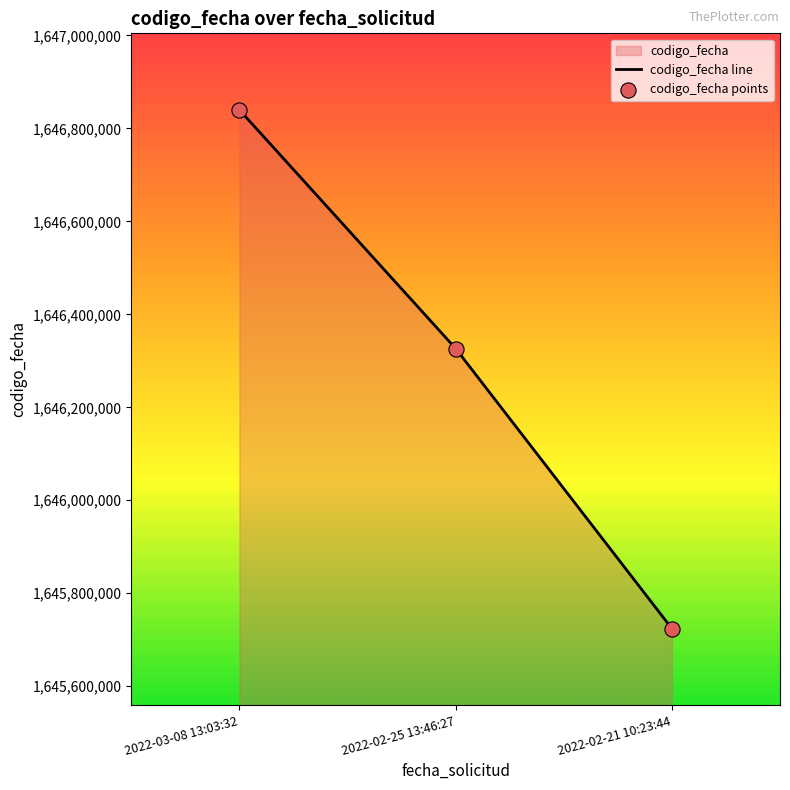

What is the change in value from 2022-02-25 13:46:27 to 2022-02-21 10:23:44?

-602592